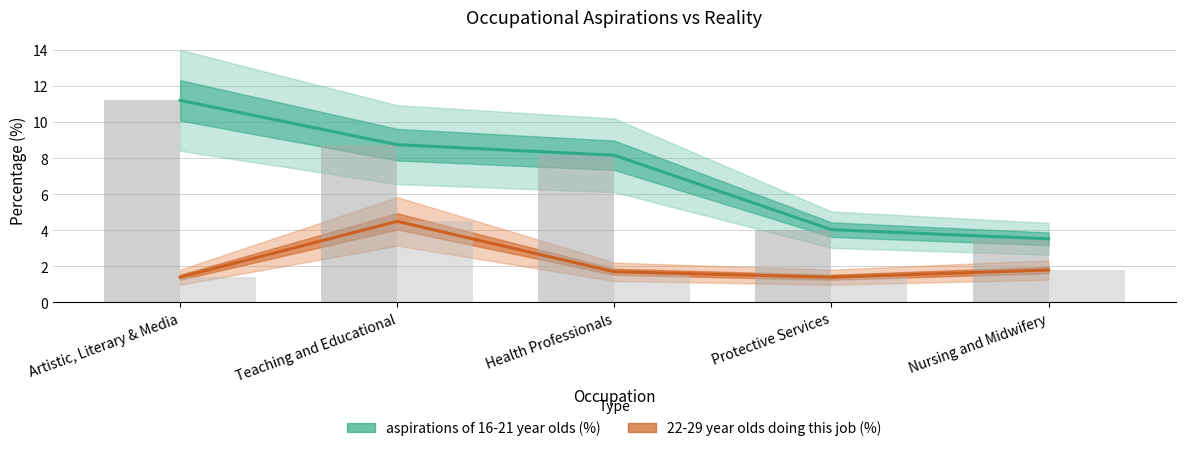

What is the sum of the 22-29 year olds doing this job (%) values at Health Professionals and Artistic, Literary & Media?

3.1